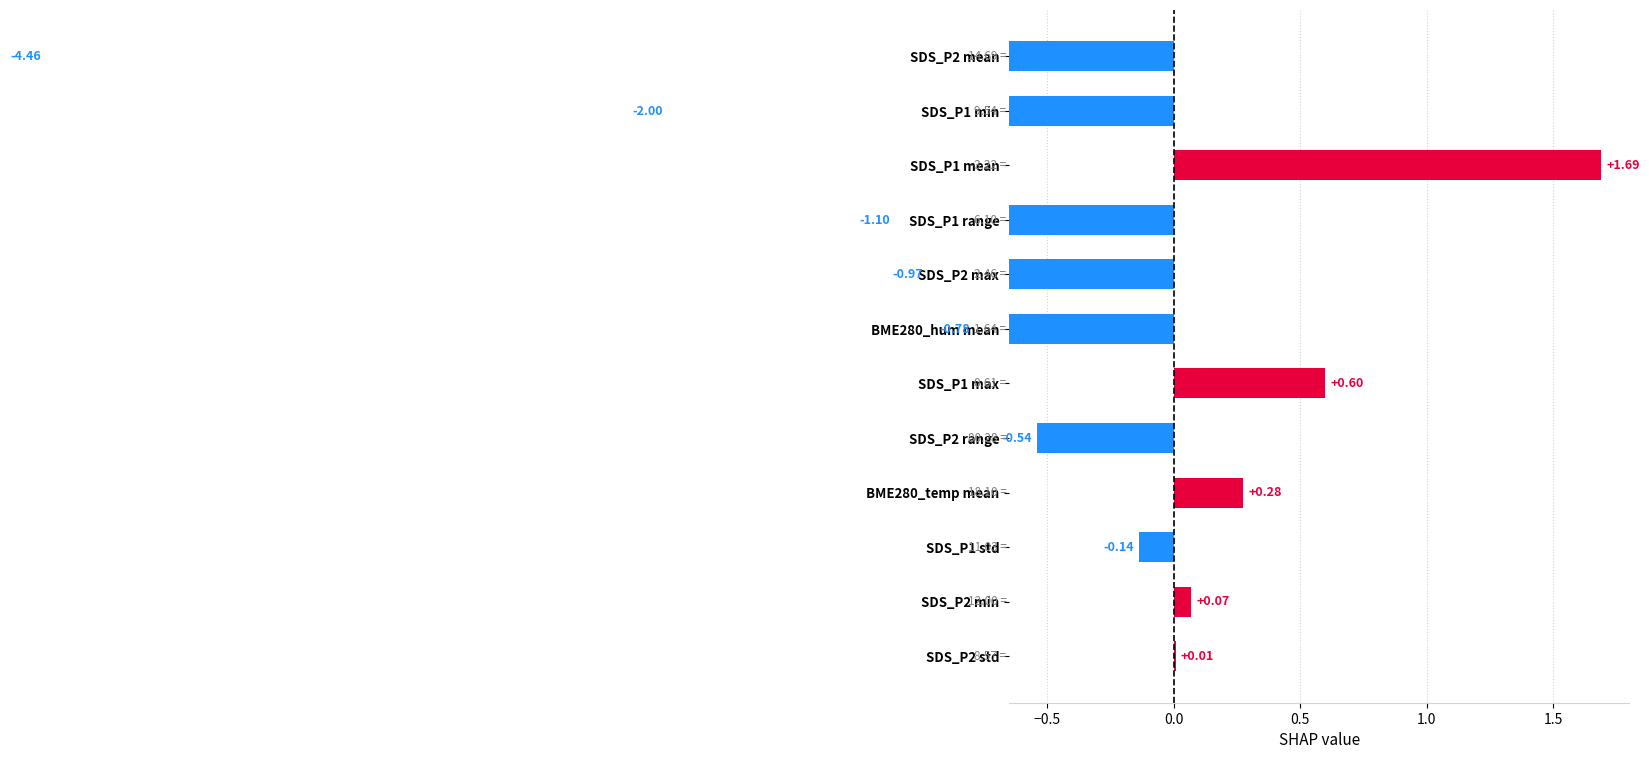

Does the chart contain any negative values?

Yes